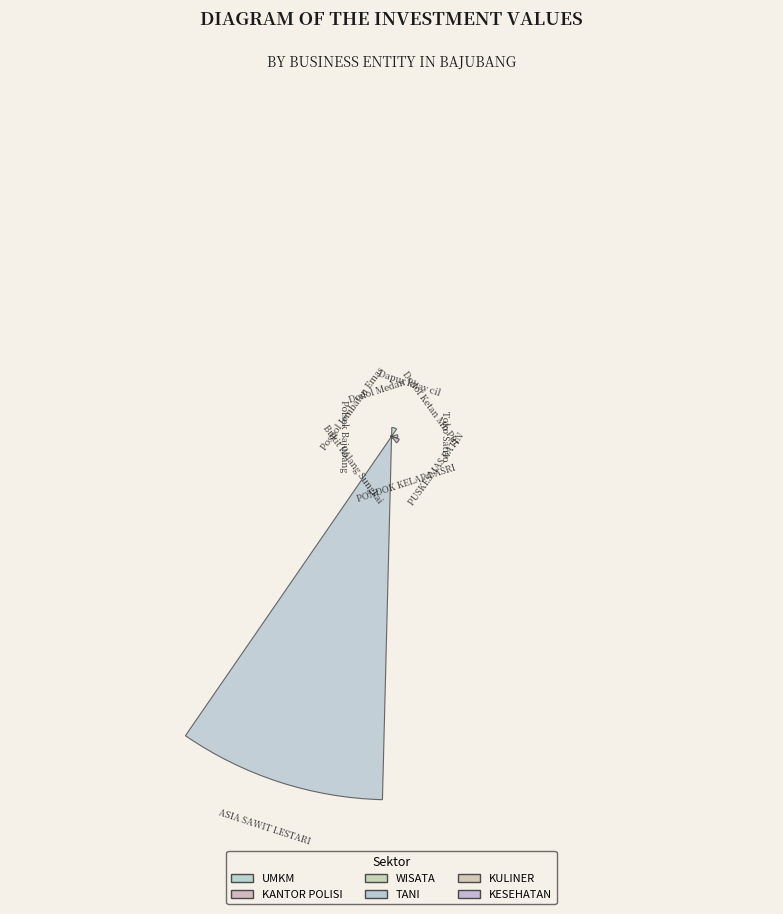

Is it true that ASIA SAWIT LESTARI is 99% of the pie?

False